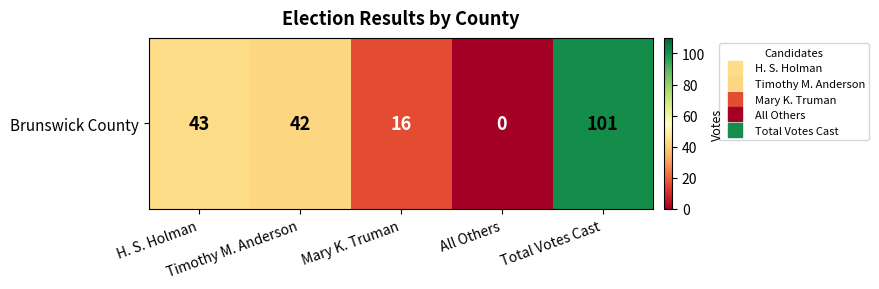

Rank the categories by value from highest to lowest.

Total Votes Cast, H. S. Holman, Timothy M. Anderson, Mary K. Truman, All Others